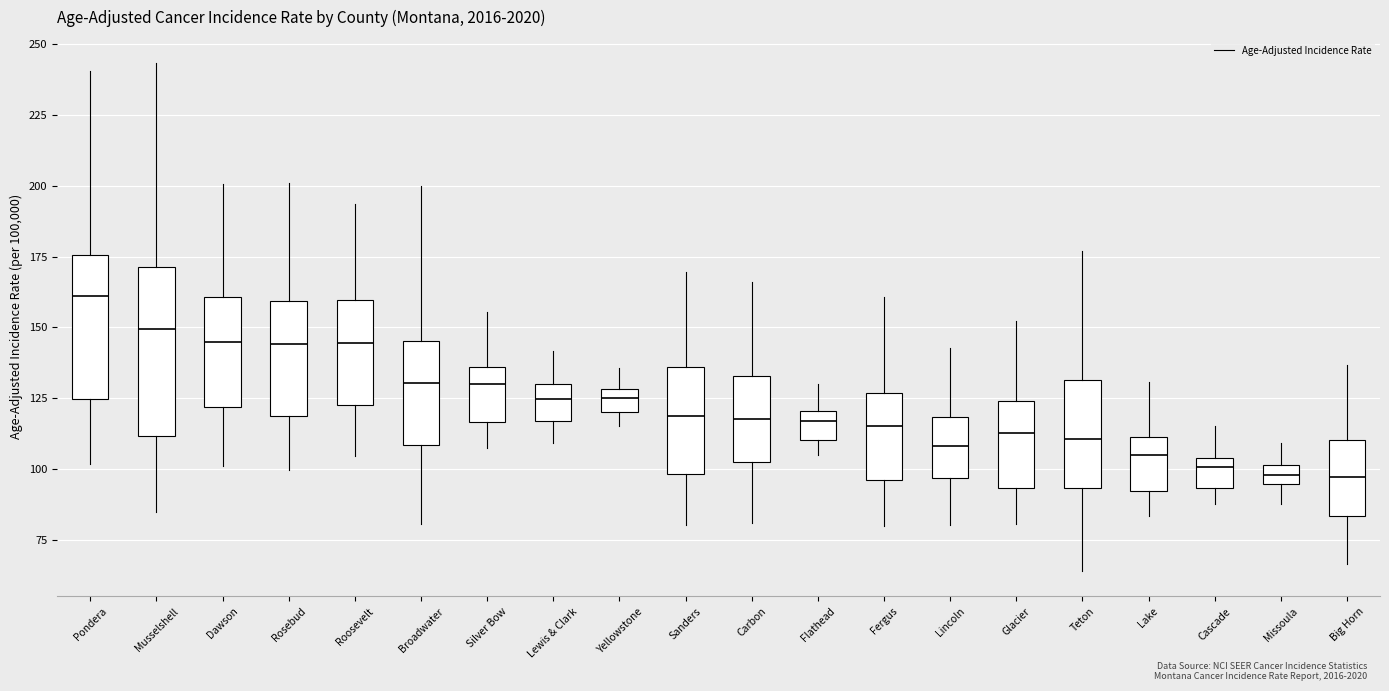

Which box is the tallest, from its lower edge to its upper edge?

Musselshell